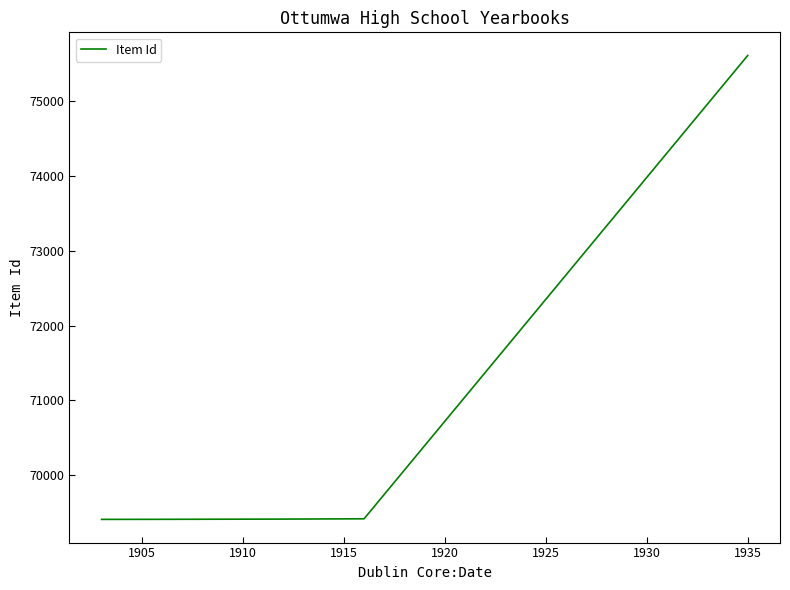

What is the greatest value displayed?

75603